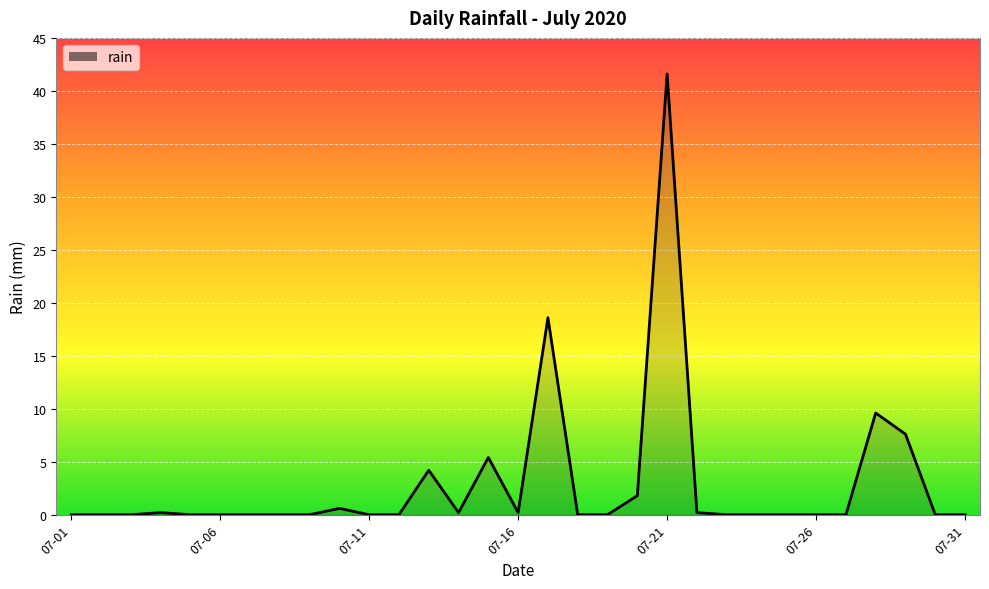

What is the difference between the maximum and minimum values?

41.6